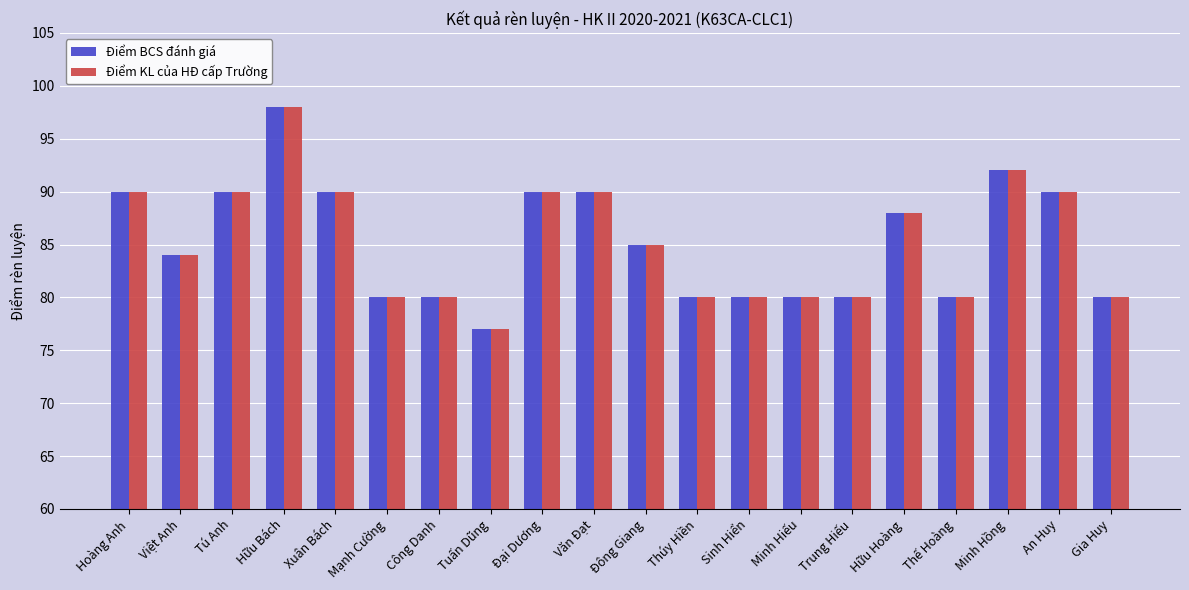

What is the difference between the maximum and minimum values in the Điểm KL của HĐ cấp Trường series?

21